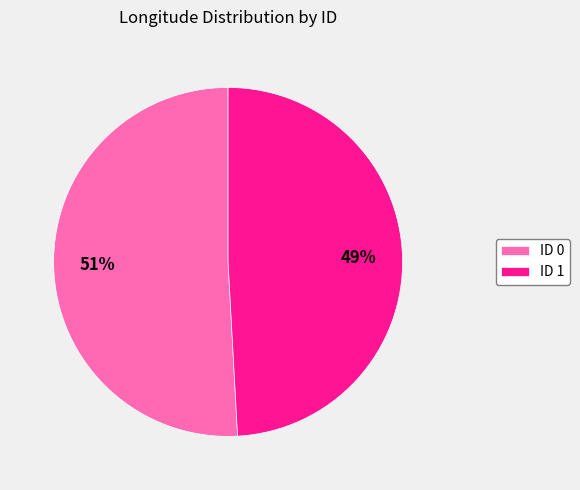

Which category has the smallest portion of the pie?

ID 1